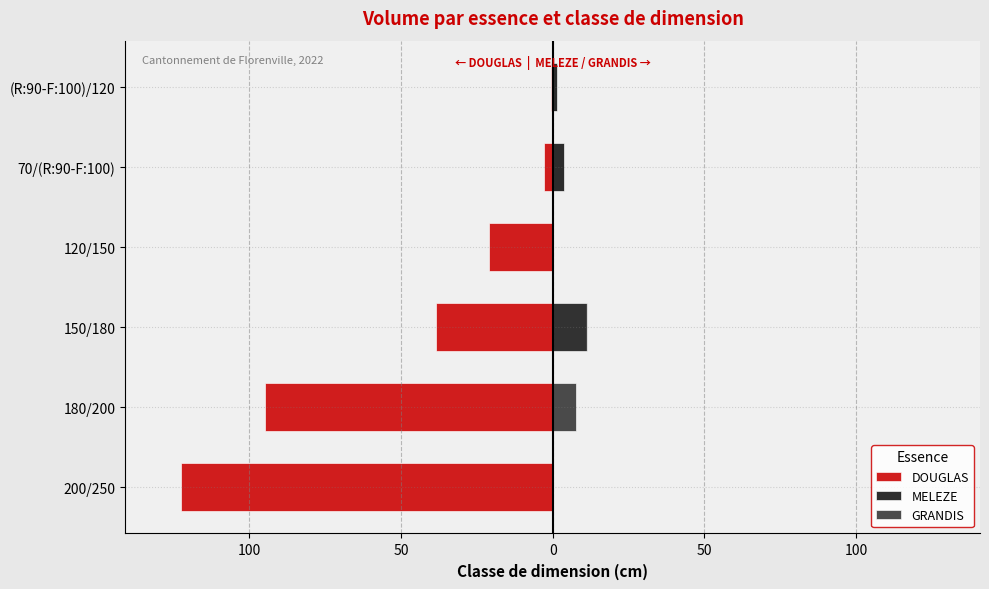

What are all the series names shown in the legend?

DOUGLAS, MELEZE, GRANDIS